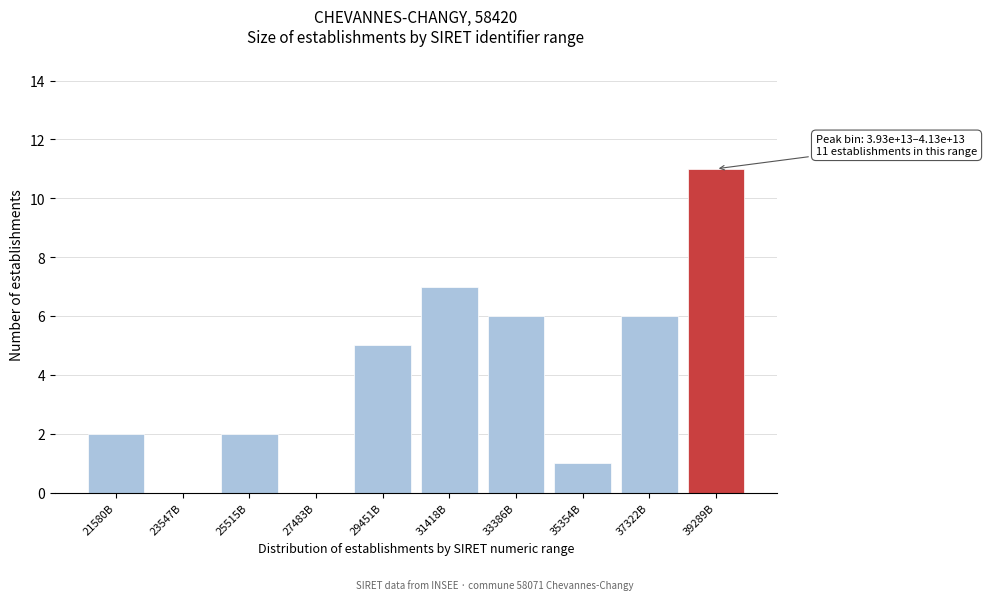

Reading left to right, extract all data points from this chart.

21580B=2	23547B=0	25515B=2	27483B=0	29451B=5	31418B=7	33386B=6	35354B=1	37322B=6	39289B=11